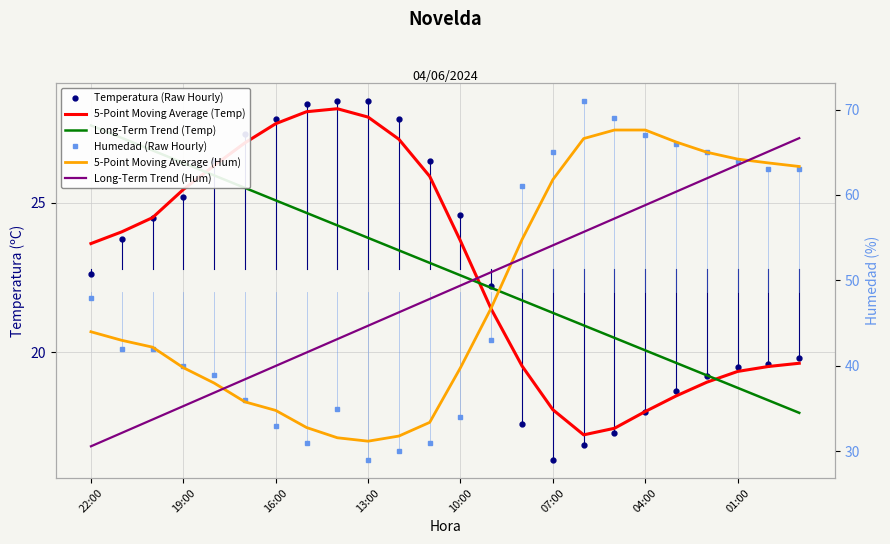

What is the spread (max minus min) of values at 8?

18.9